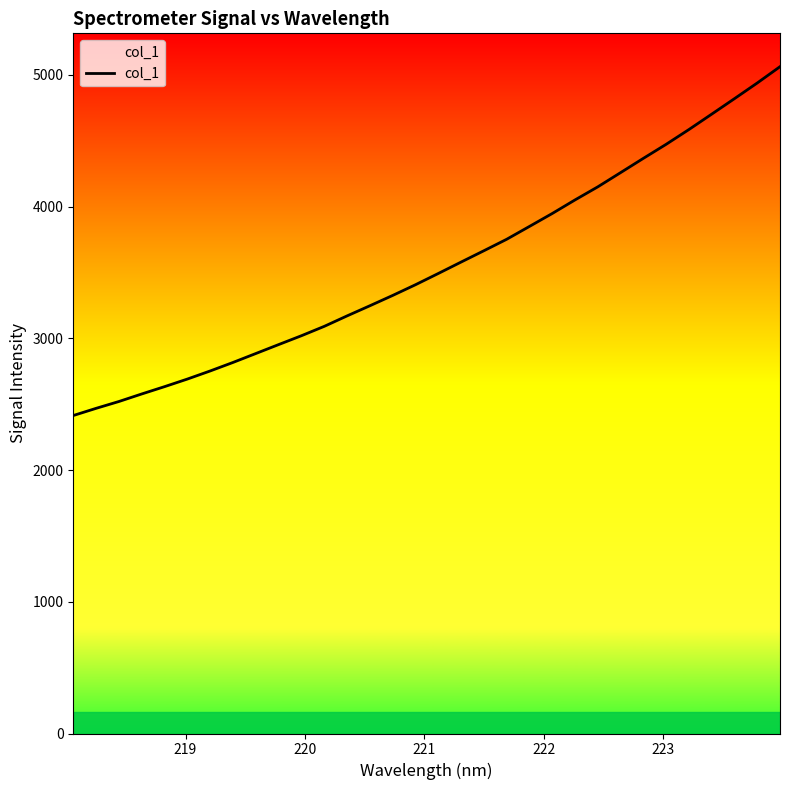

How many values are below 3492?

16